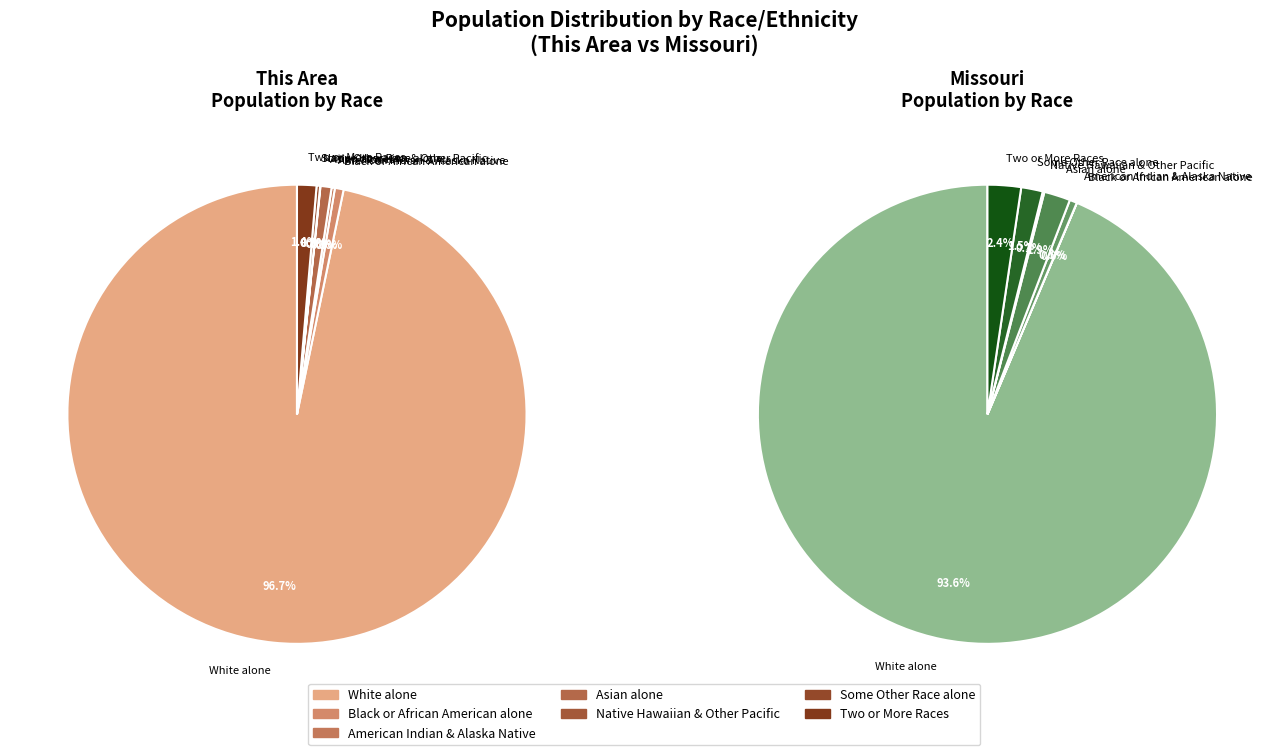

Rank the series by their average value, from lowest to highest.

This Area, Missouri